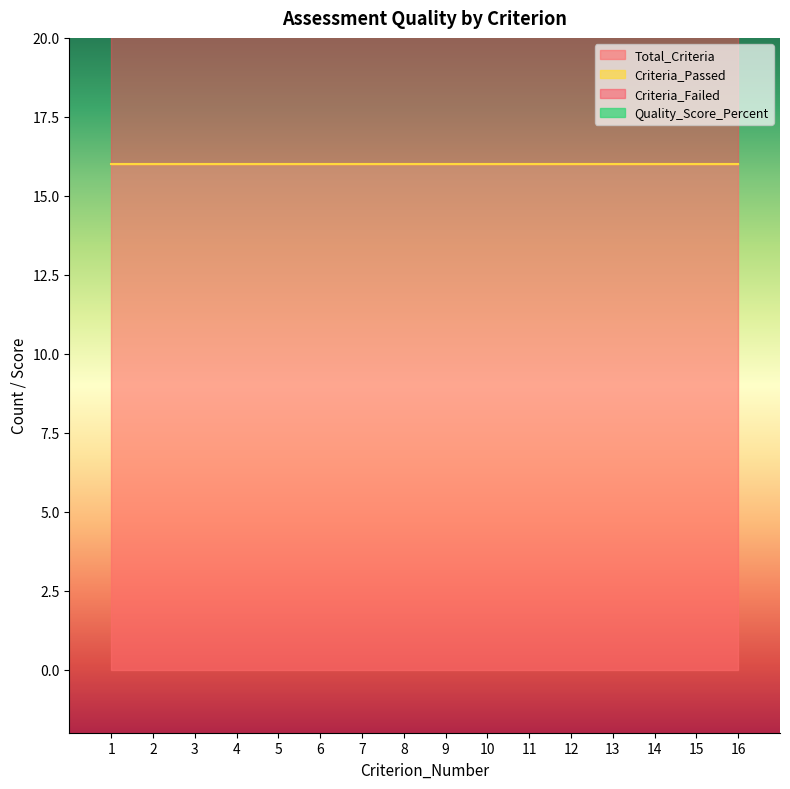

Reading right to left, extract all data points from this chart.

Total_Criteria: 16=16	15=16	14=16	13=16	12=16	11=16	10=16	9=16	8=16	7=16	6=16	5=16	4=16	3=16	2=16	1=16
Criteria_Passed: 16=0	15=0	14=0	13=0	12=0	11=0	10=0	9=0	8=0	7=0	6=0	5=0	4=0	3=0	2=0	1=0
Criteria_Failed: 16=16	15=16	14=16	13=16	12=16	11=16	10=16	9=16	8=16	7=16	6=16	5=16	4=16	3=16	2=16	1=16
Quality_Score_Percent: 16=0	15=0	14=0	13=0	12=0	11=0	10=0	9=0	8=0	7=0	6=0	5=0	4=0	3=0	2=0	1=0